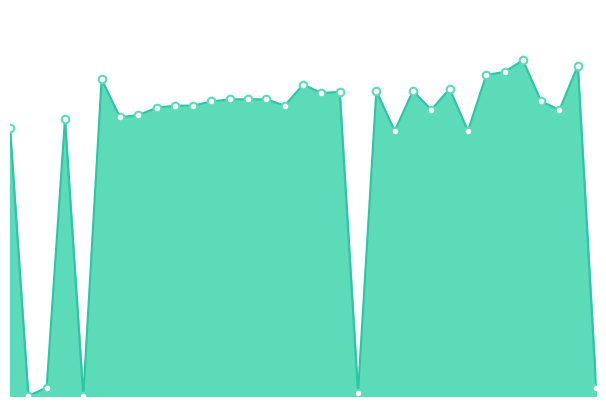

Does the chart have visible grid lines?

No